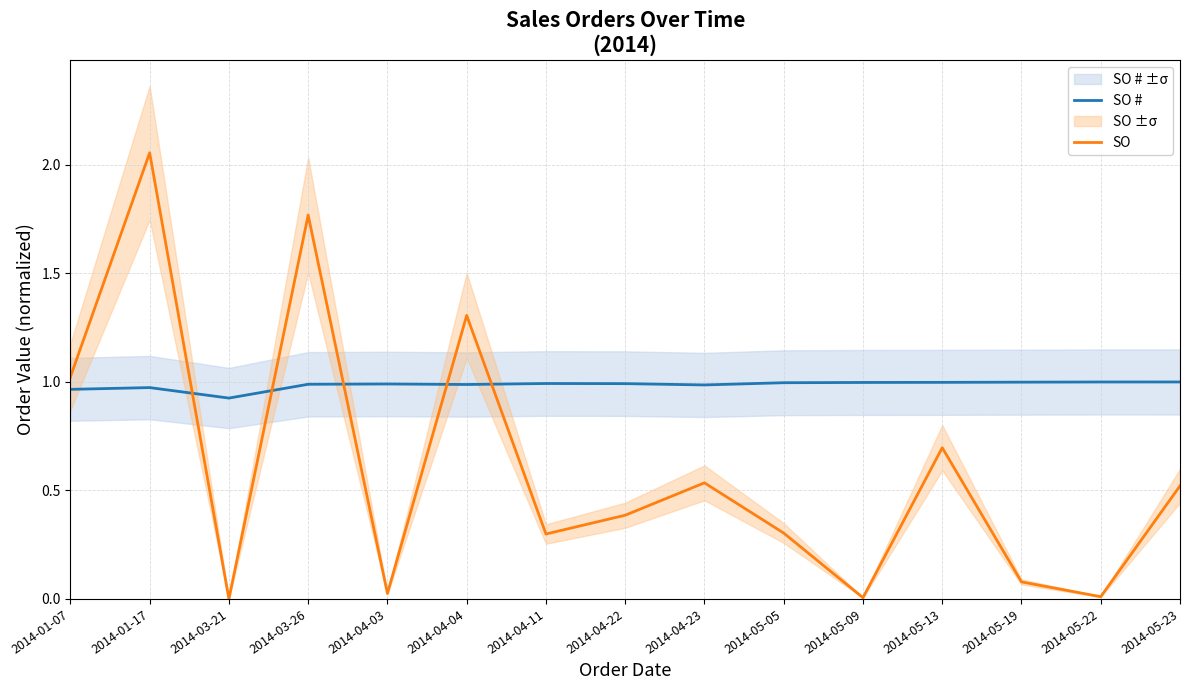

Reading right to left, extract all data points from this chart.

SO #: 1.0	1.0	1.0	1.0	1.0	1.0	1.0	1.0	1.0	1.0	1.0	1.0	0.9	1.0	1.0
SO: 0.5	0.0	0.1	0.7	0.0	0.3	0.5	0.4	0.3	1.3	0.0	1.8	0.0	2.1	1.0